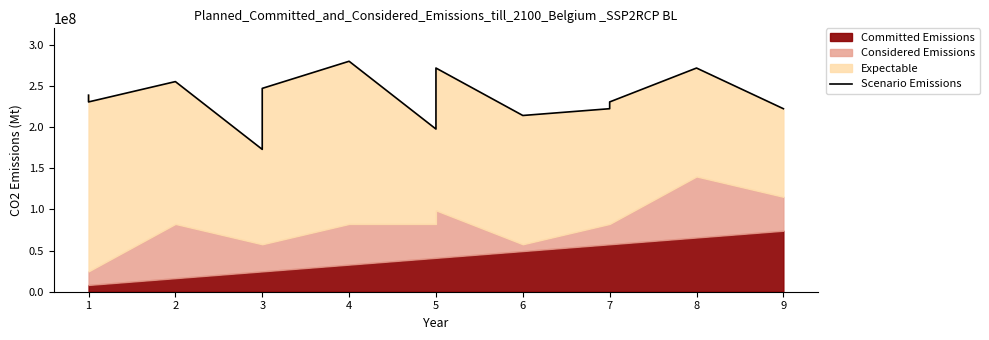

How many data points are less than 230588235?

6